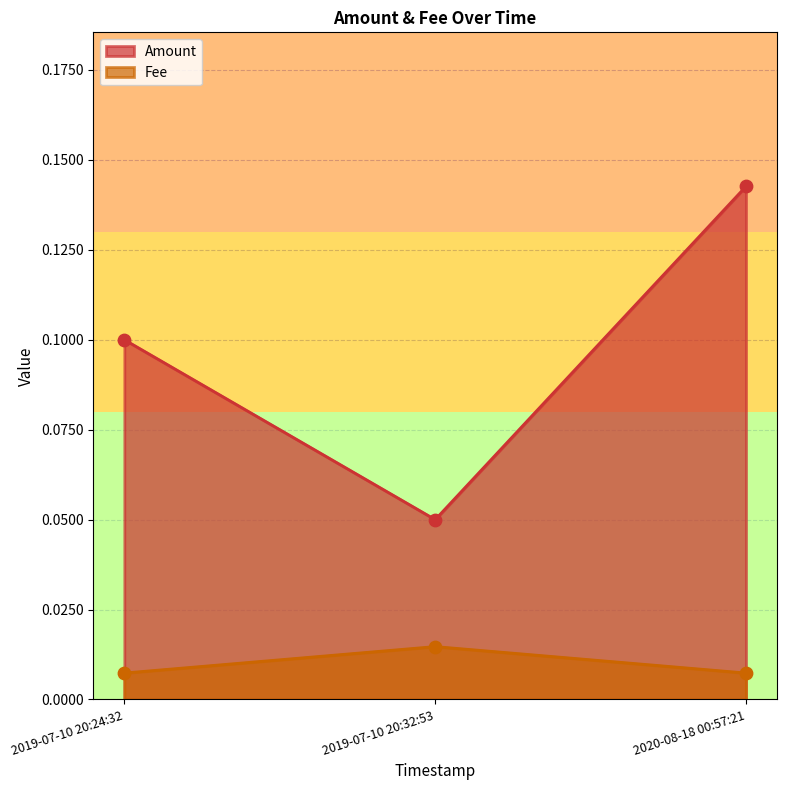

At which category is the sum across all series the highest?

2020-08-18 00:57:21